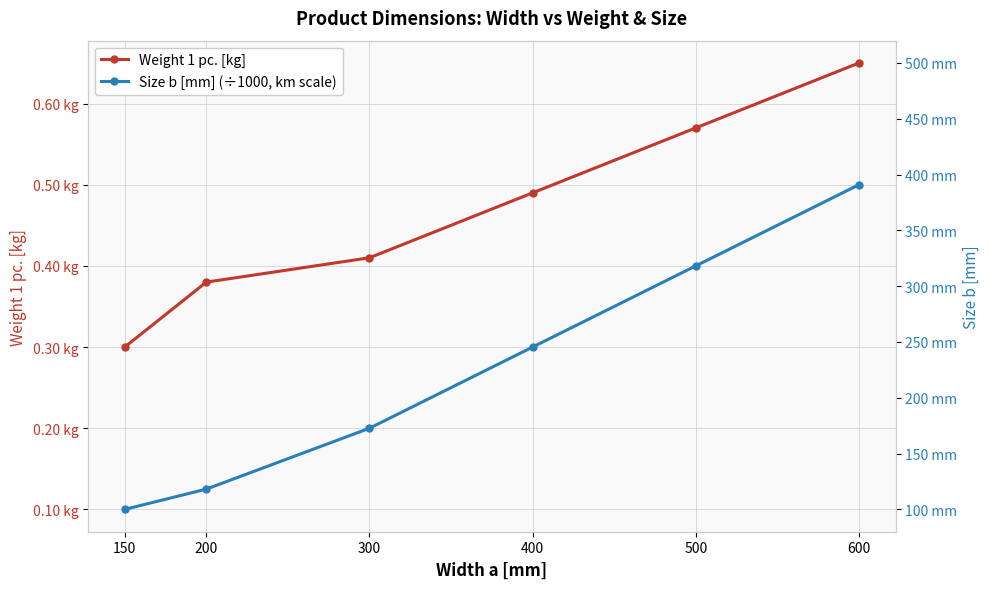

What is the difference between the Size b [mm] (÷1000, km scale) values at 500 and 150?

0.3